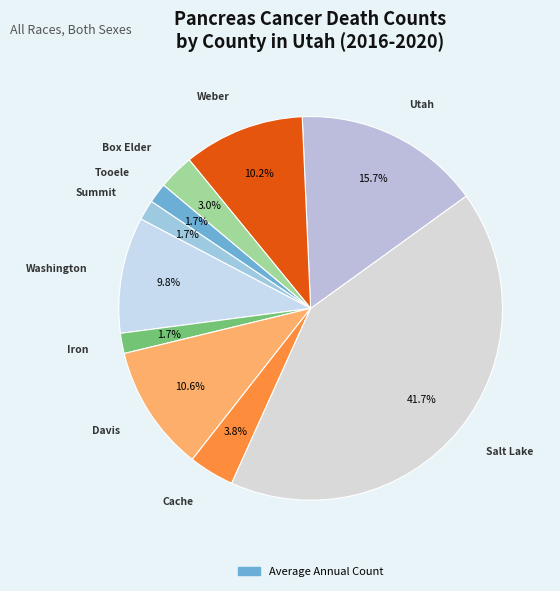

How many segments does this pie chart have?

10